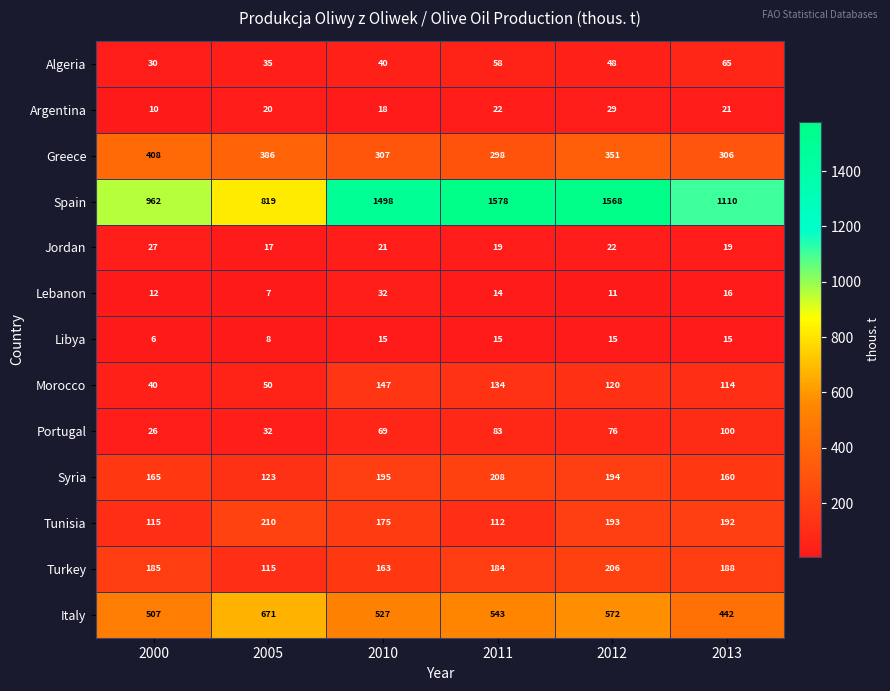

What is the sum of all Italy values?

3262